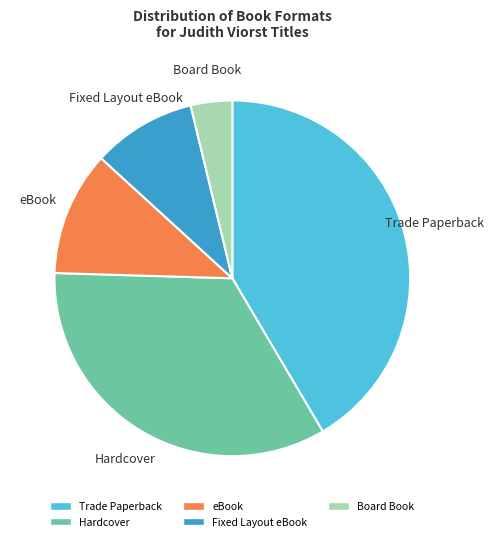

Which slice is the largest?

Trade Paperback